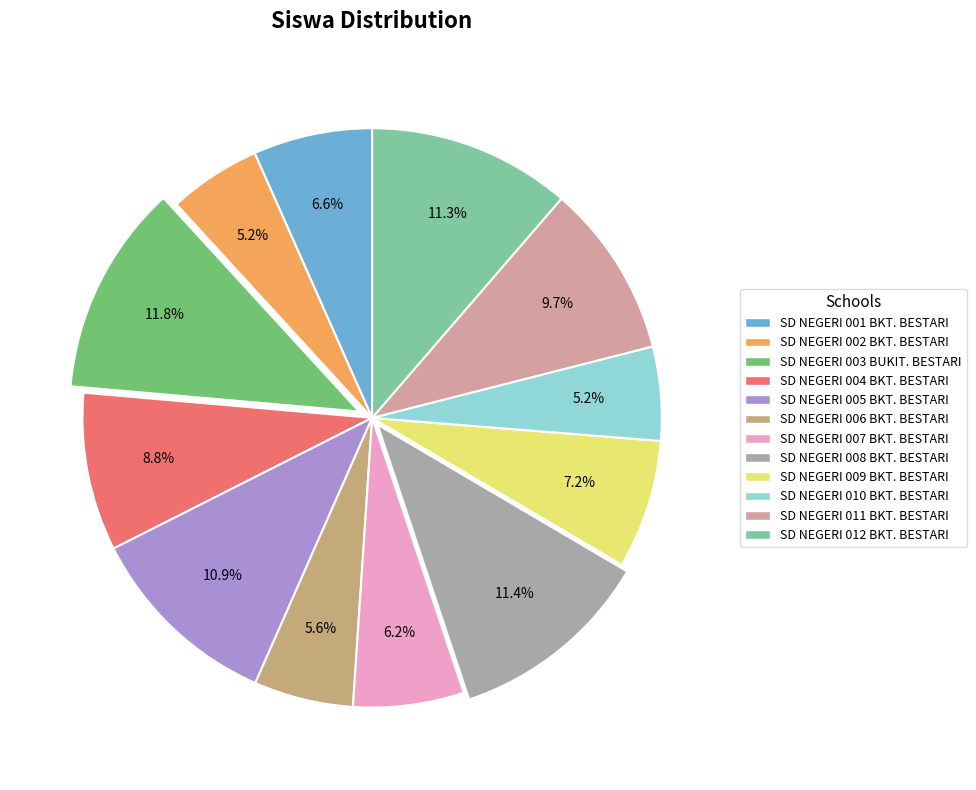

Is there any slice that represents more than half of the pie?

No